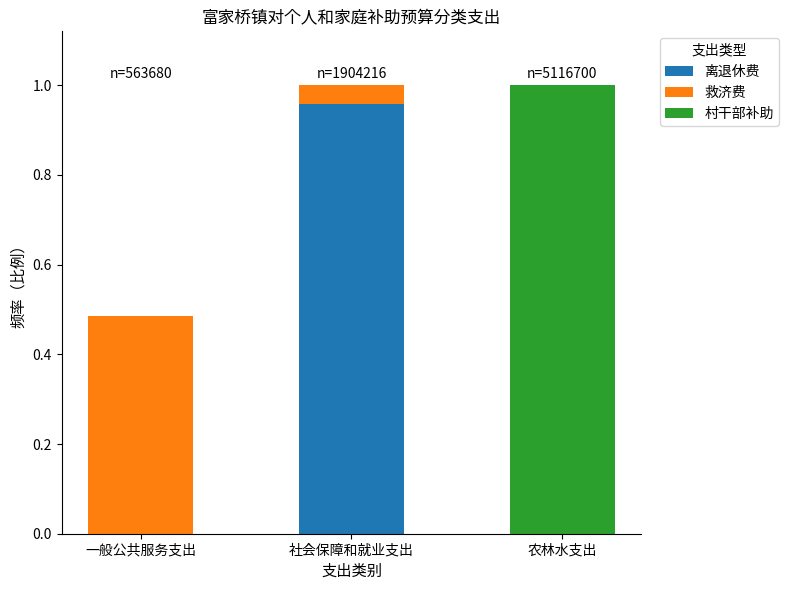

At which label does 离退休费 reach its peak?

社会保障和就业支出